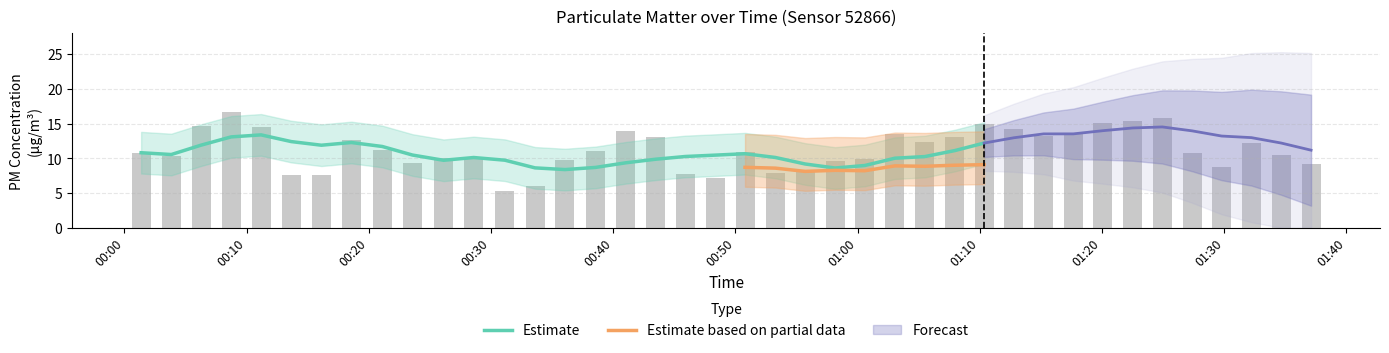

What is the minimum value shown in the chart?

5.3